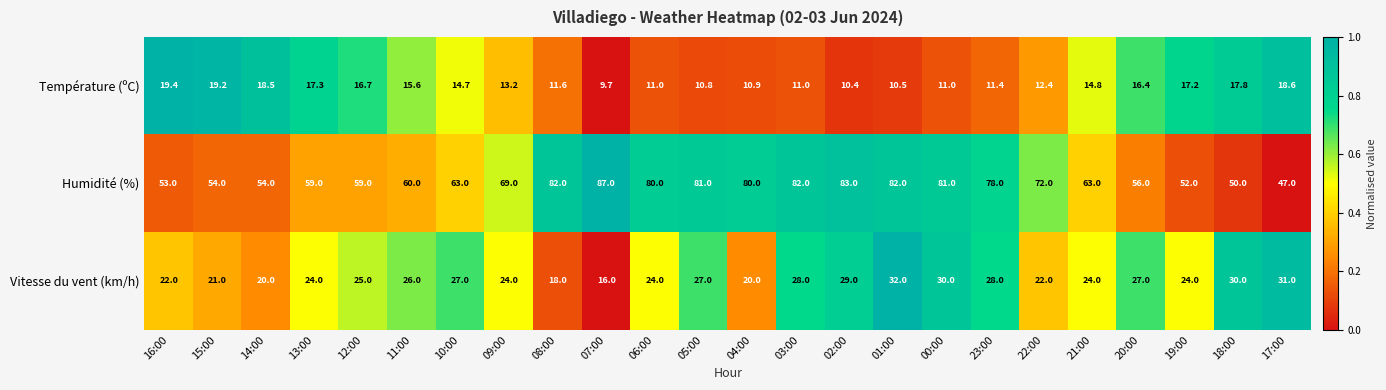

At 20:00, list the series in order from largest to smallest.

Humidité (%), Vitesse du vent (km/h), Température (ºC)